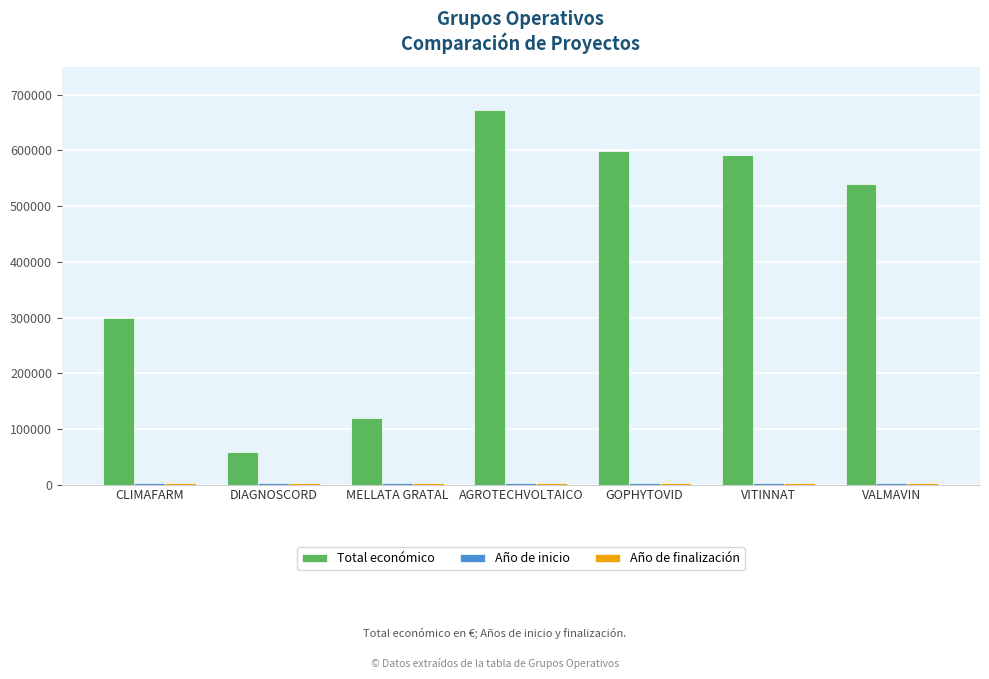

Is it true that Total económico equals 862229 at VITINNAT?

False